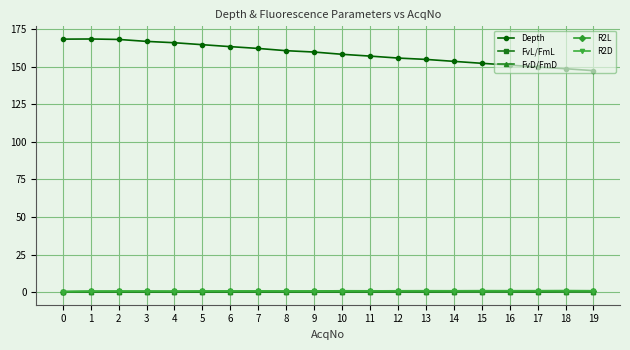

True or false: Depth and R2L cross at least once.

False